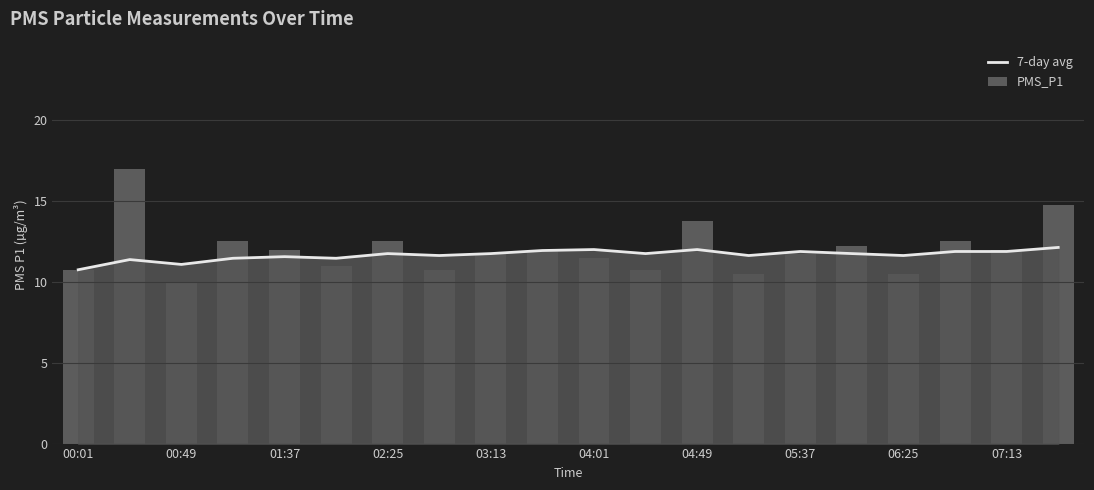

Is it true that 7-day avg equals 8.3 at 04:01?

False